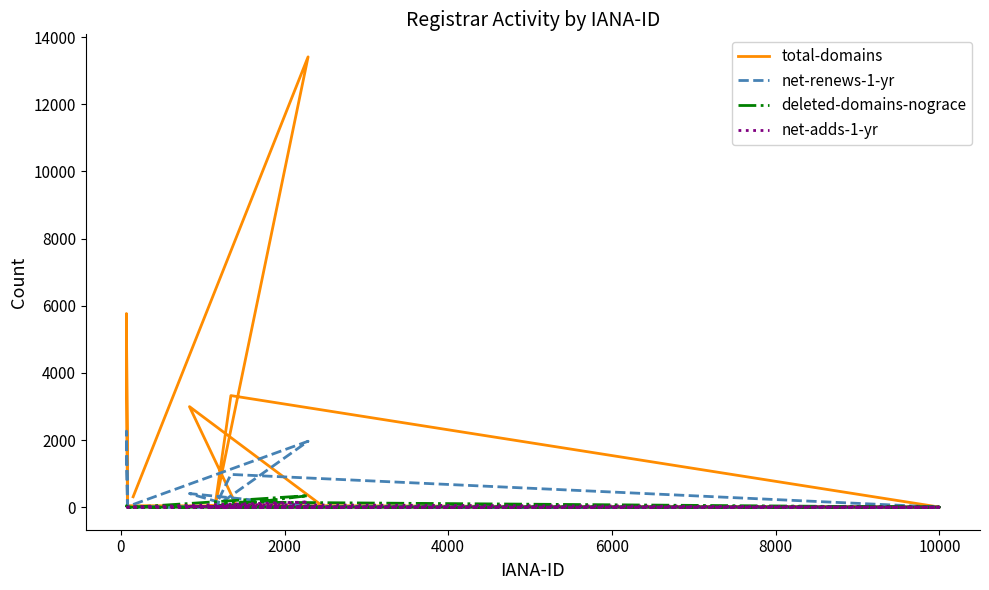

Does the chart have visible grid lines?

No